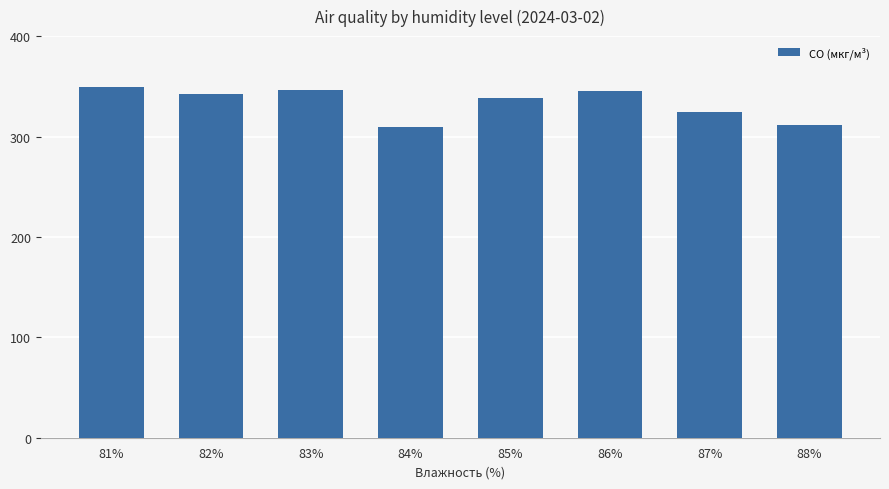

Is it true that the value at 83% is 180.7?

False